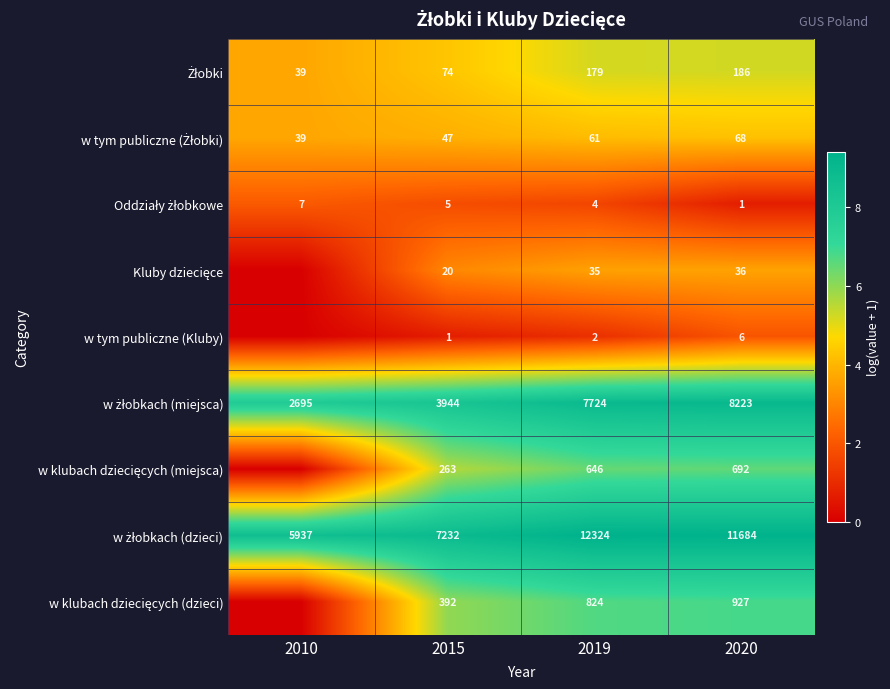

What is the total value across all series at 2015?

11978